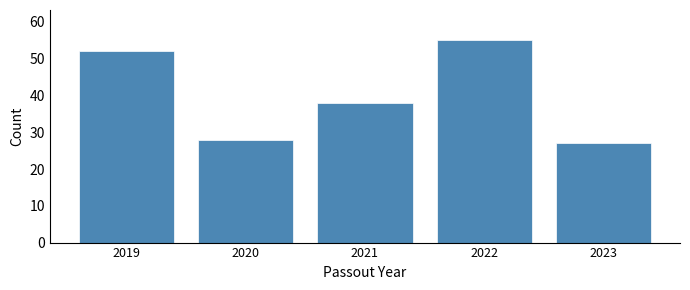

Reading left to right, list all the values displayed in this chart.

52	28	38	55	27